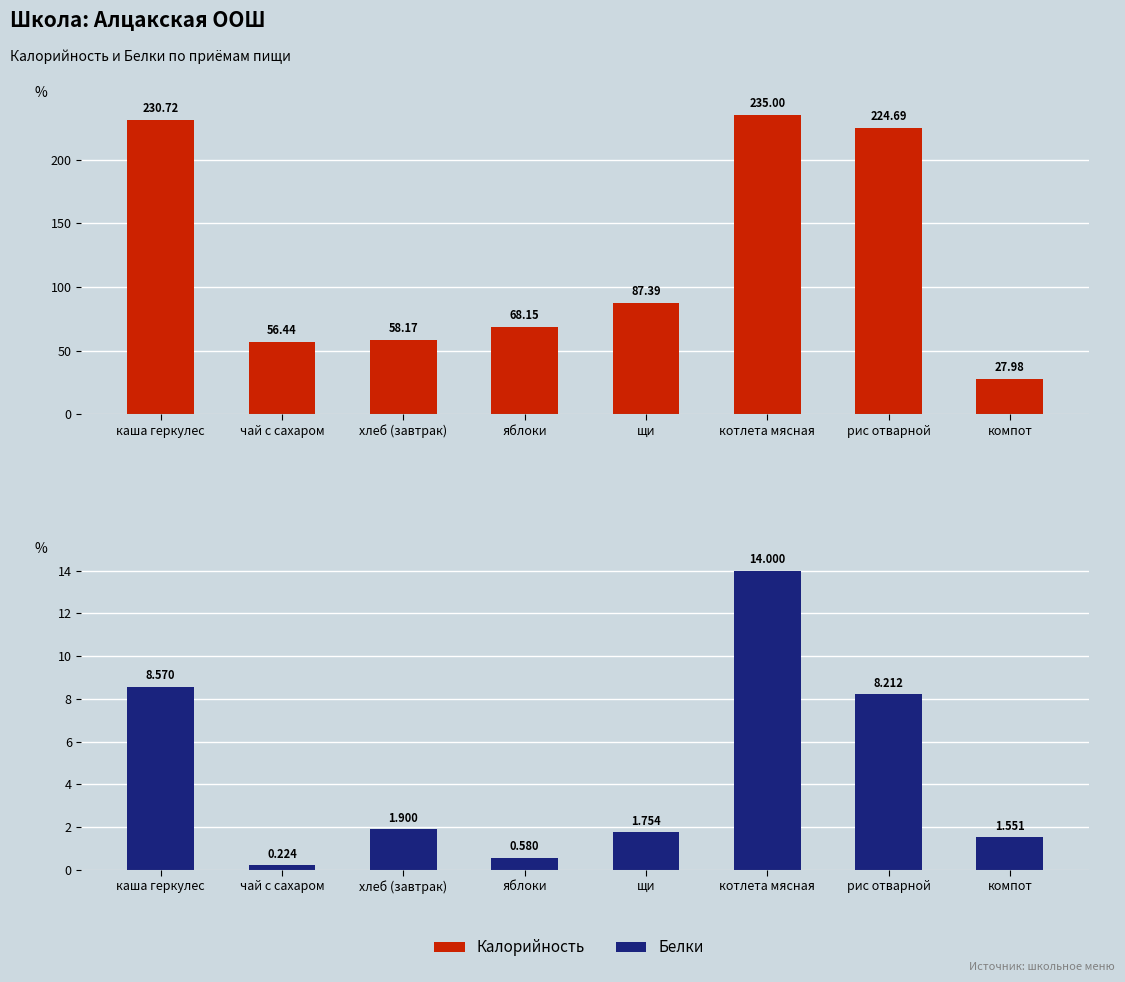

Which has a higher value, щи or яблоки?

щи